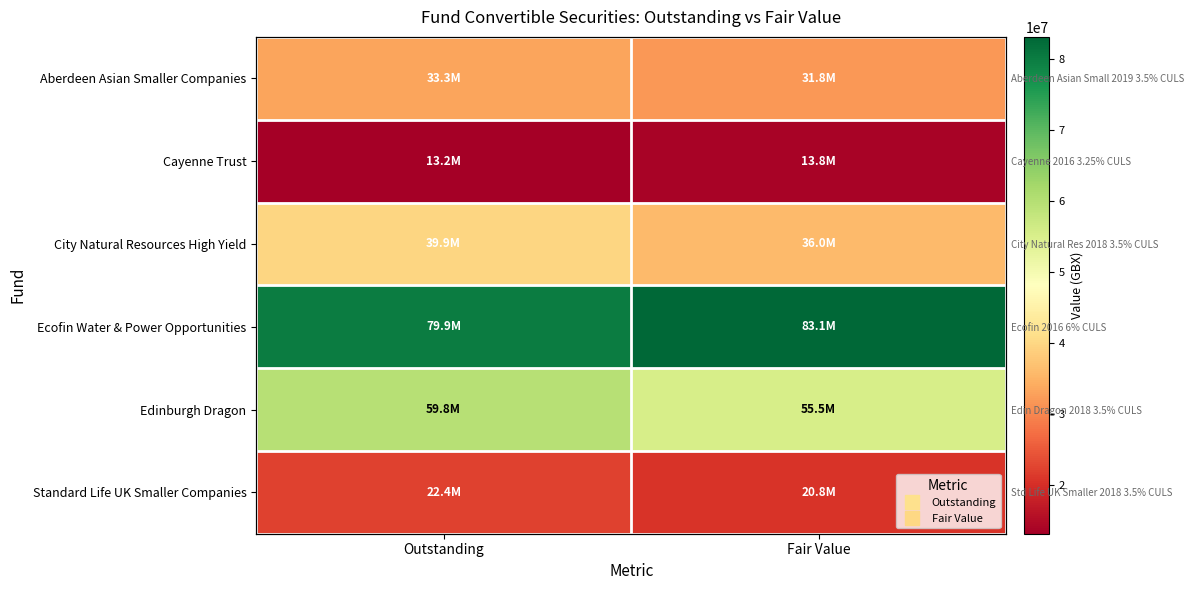

Rank the categories by Ecofin Water & Power Opportunities value from highest to lowest.

Fair Value, Outstanding